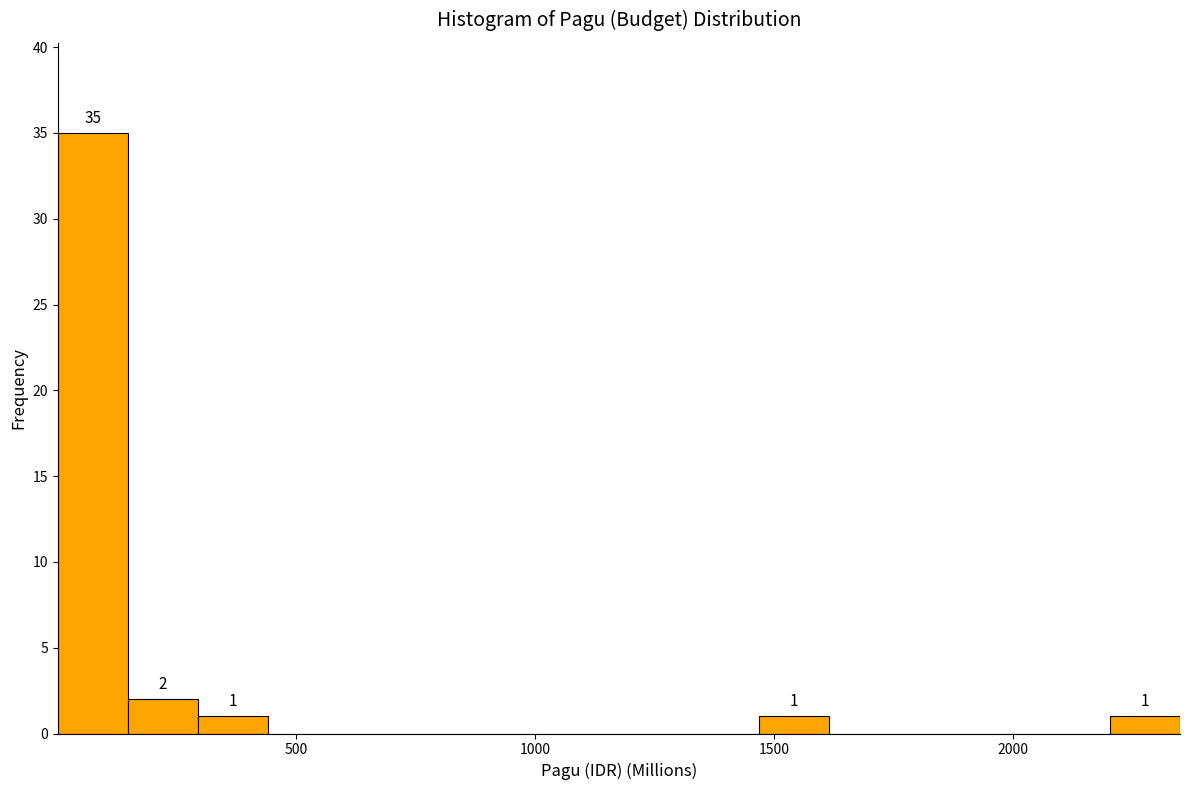

Read against the x-axis, roughly where is the centre of the tallest bar?

50